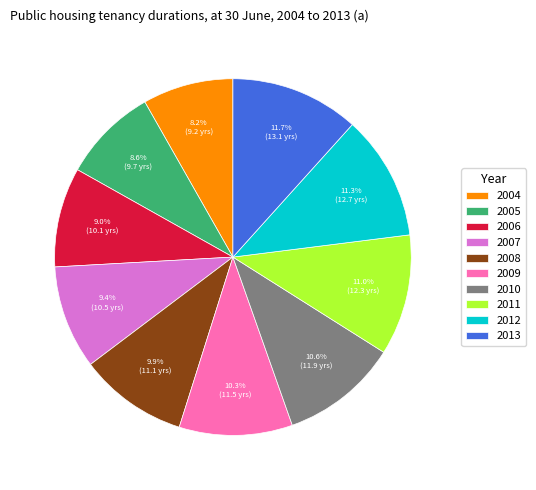

What percentage is the 2010 slice, to the nearest percent?

11%